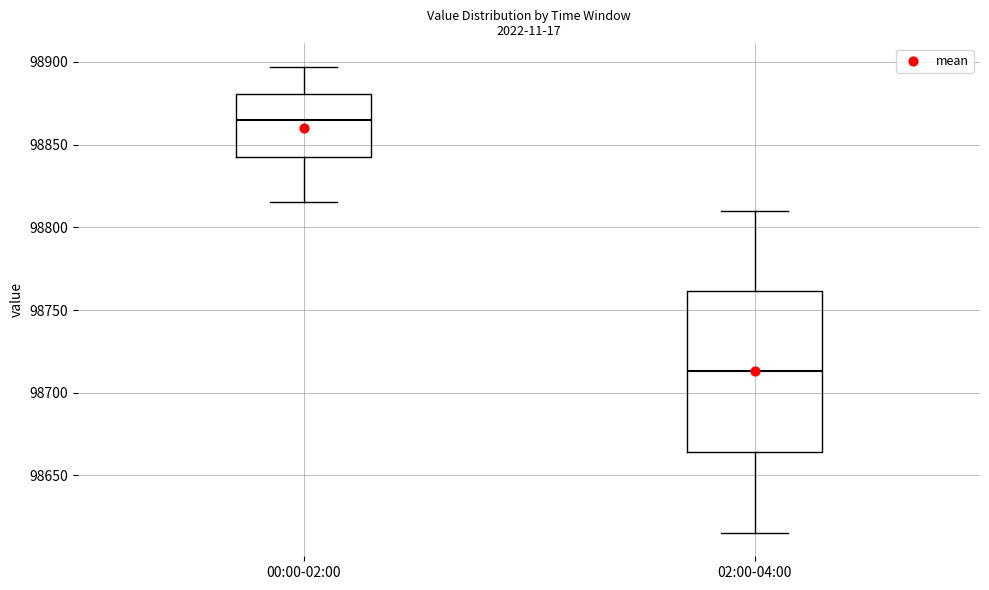

Which box is the tallest, from its lower edge to its upper edge?

02:00-04:00